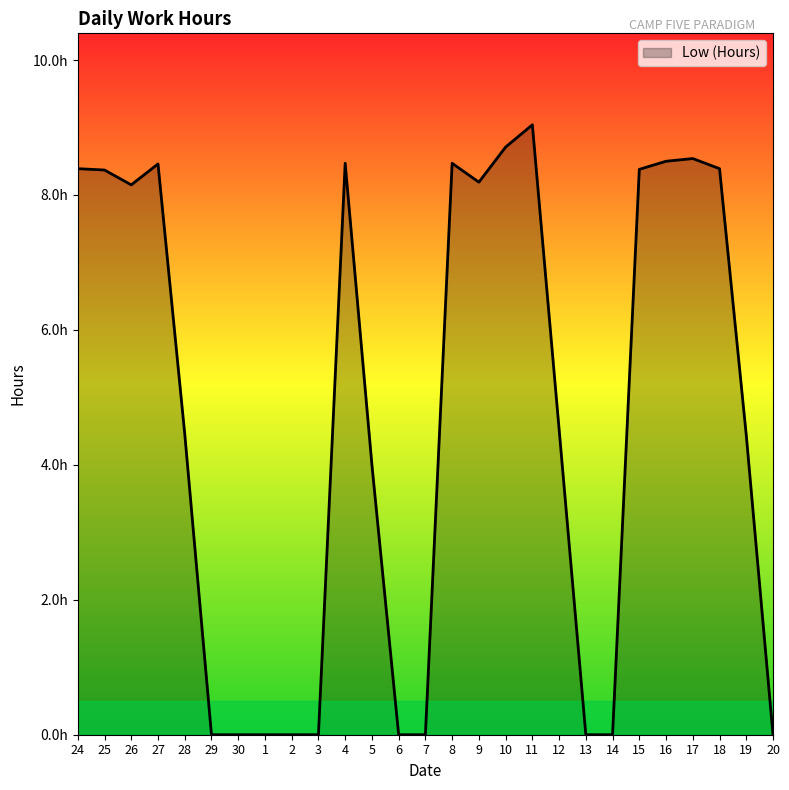

Where is the first local minimum?

26